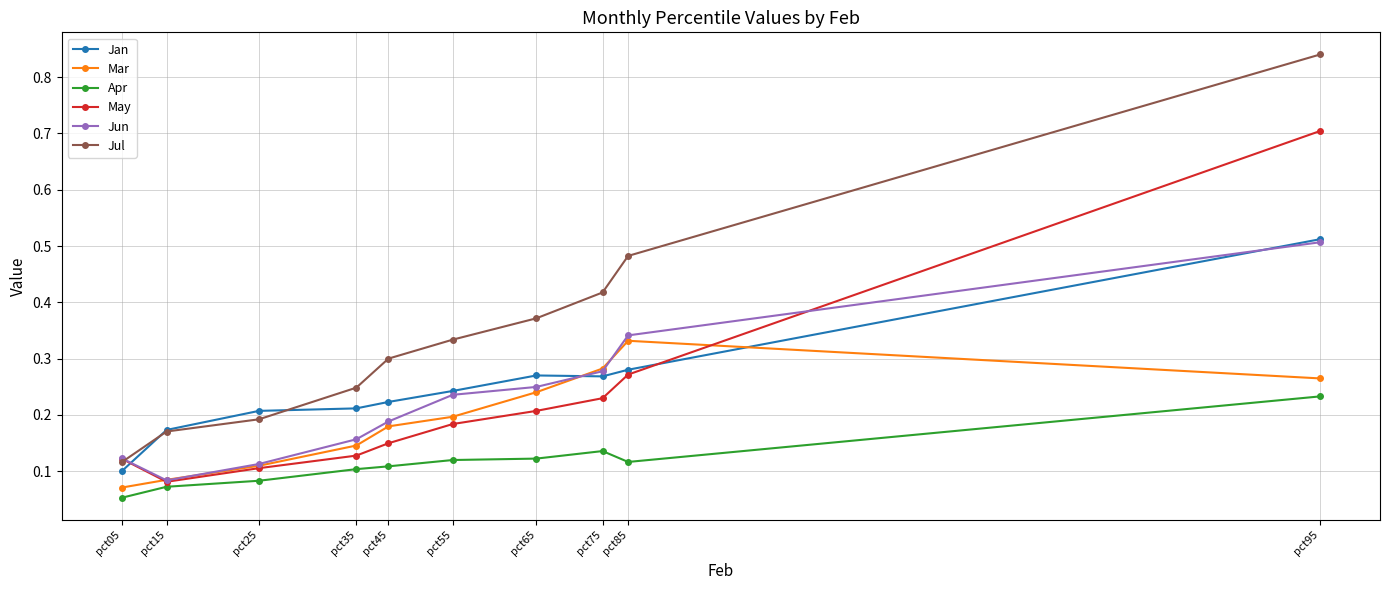

At how many categories does at least one series exceed 0?

10